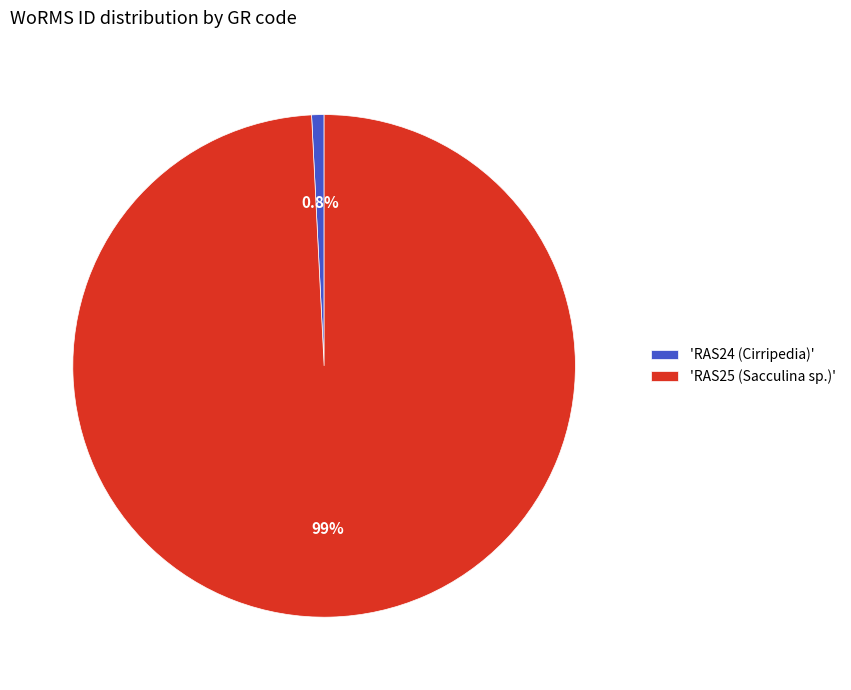

Is there any slice that represents more than half of the pie?

Yes